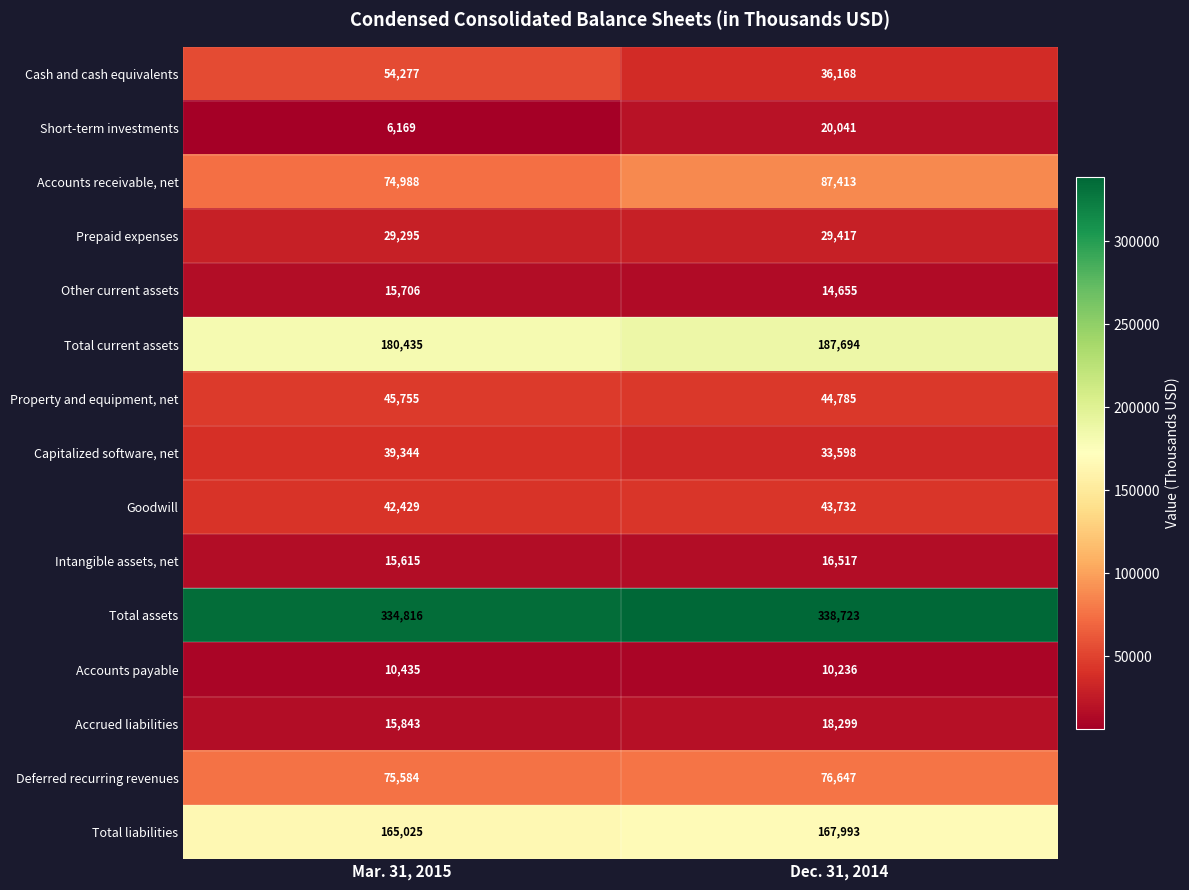

Is it true that Goodwill equals 65542 at Mar. 31, 2015?

False